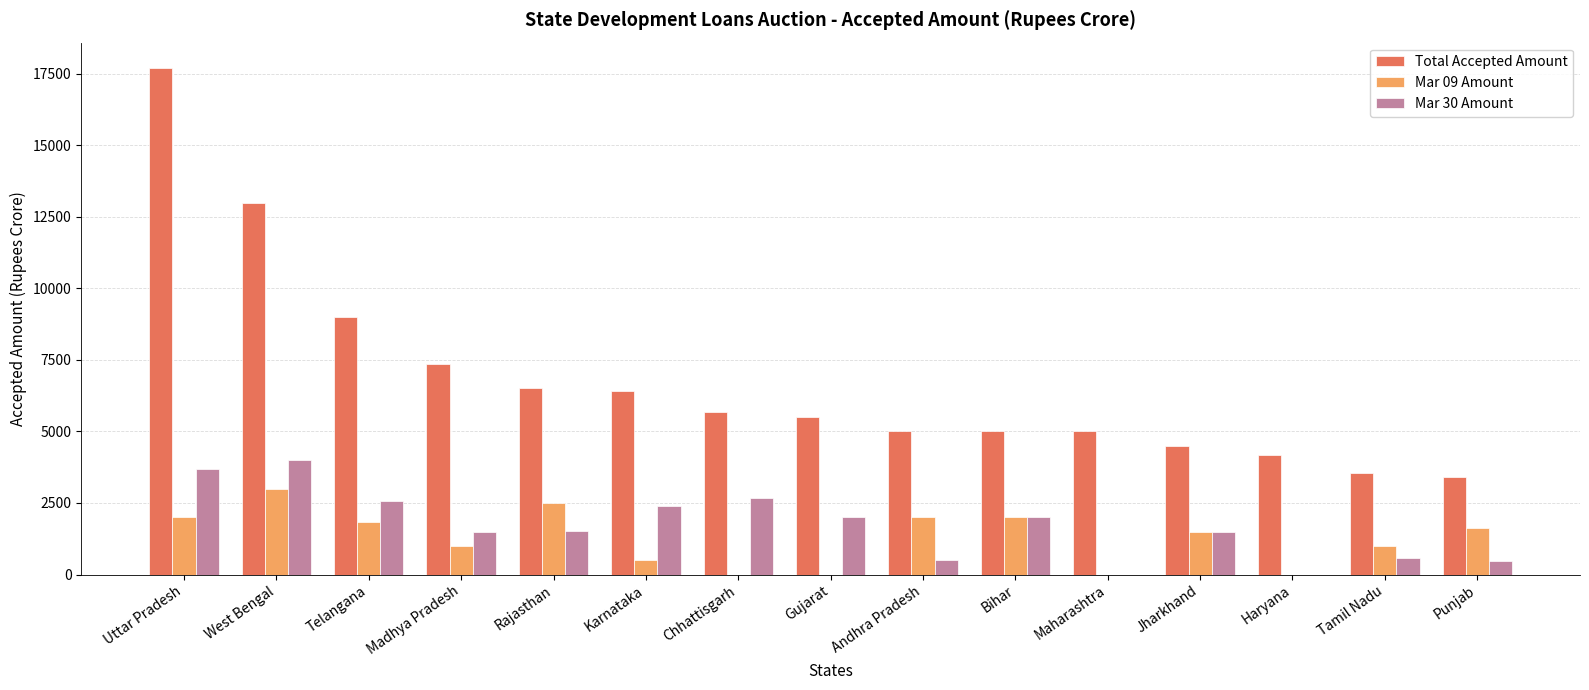

Is the value of Mar 30 Amount at Andhra Pradesh greater than the value of Total Accepted Amount at Madhya Pradesh?

No